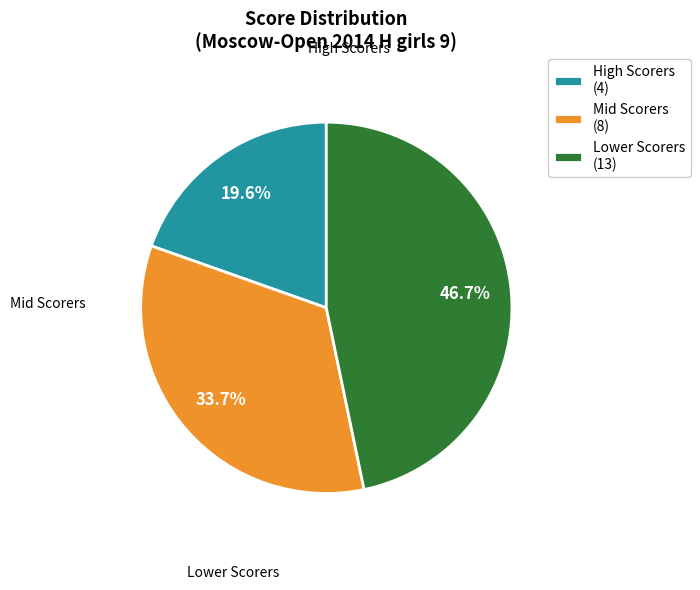

Rank the categories by value from highest to lowest.

Lower Scorers (13), Mid Scorers (8), High Scorers (4)